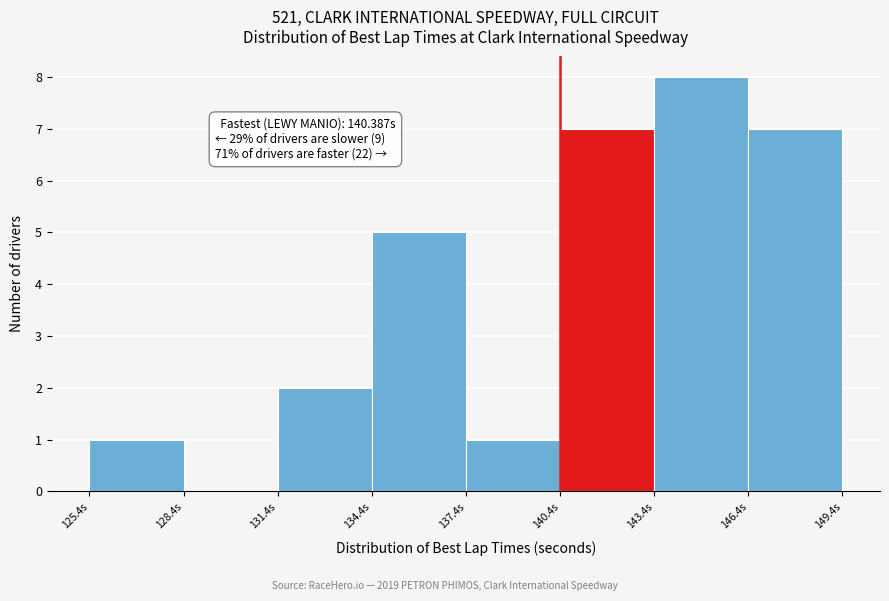

Which range on the x-axis has the tallest bar?

143.5 to 146.5